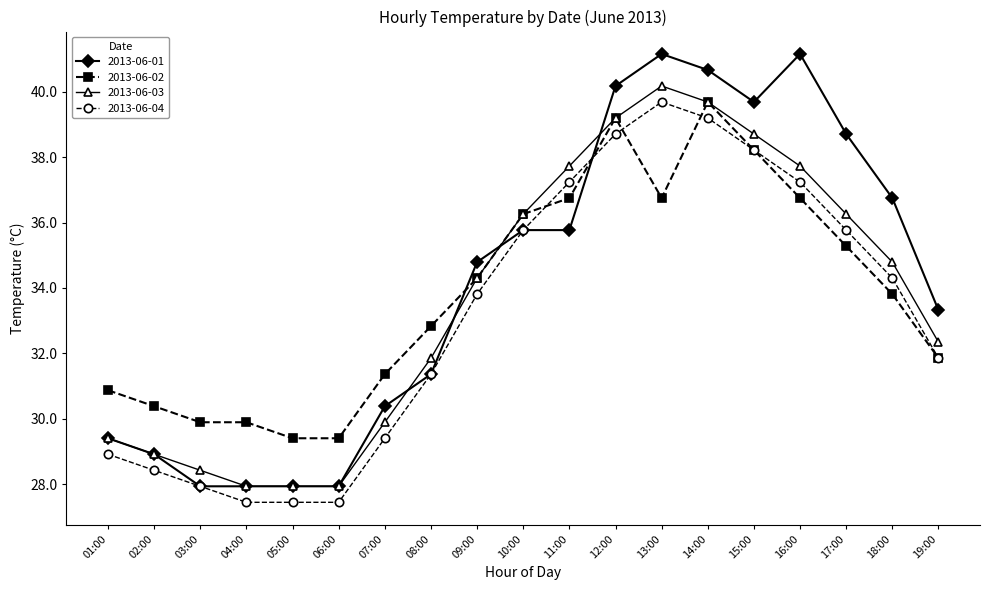

Is it true that 2013-06-03 equals 31.9 at 08:00?

True